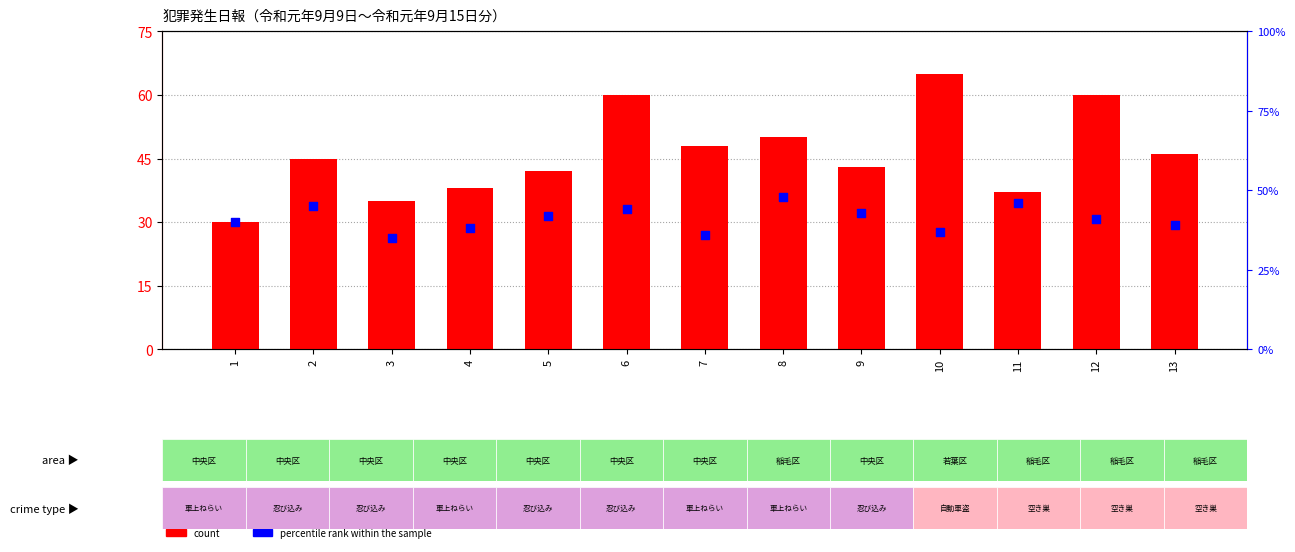

At how many categories does at least one series exceed 30?

13